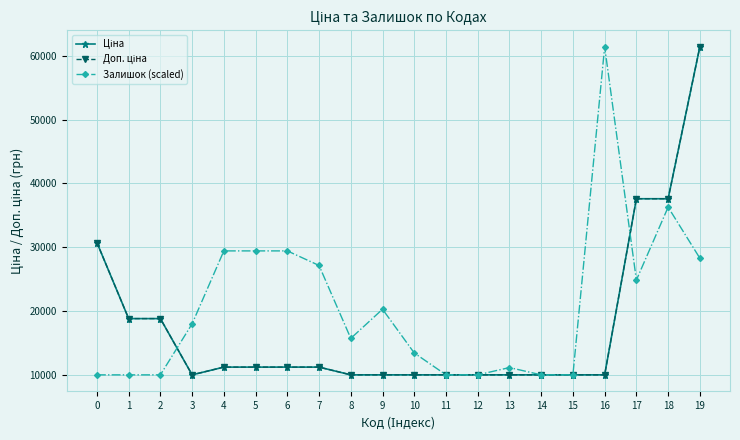

Between 2 and 12, which series saw the biggest shift?

Ціна